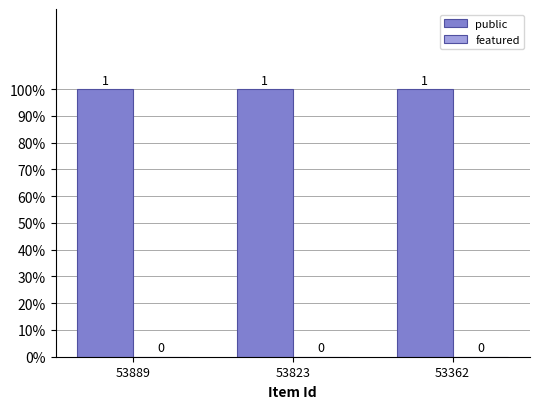

What is the value of the public bar at the 3rd from the left?

1